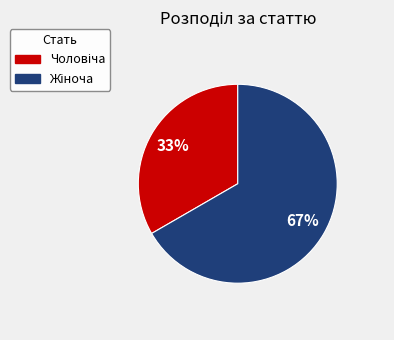

Count the number of slices in the pie.

2